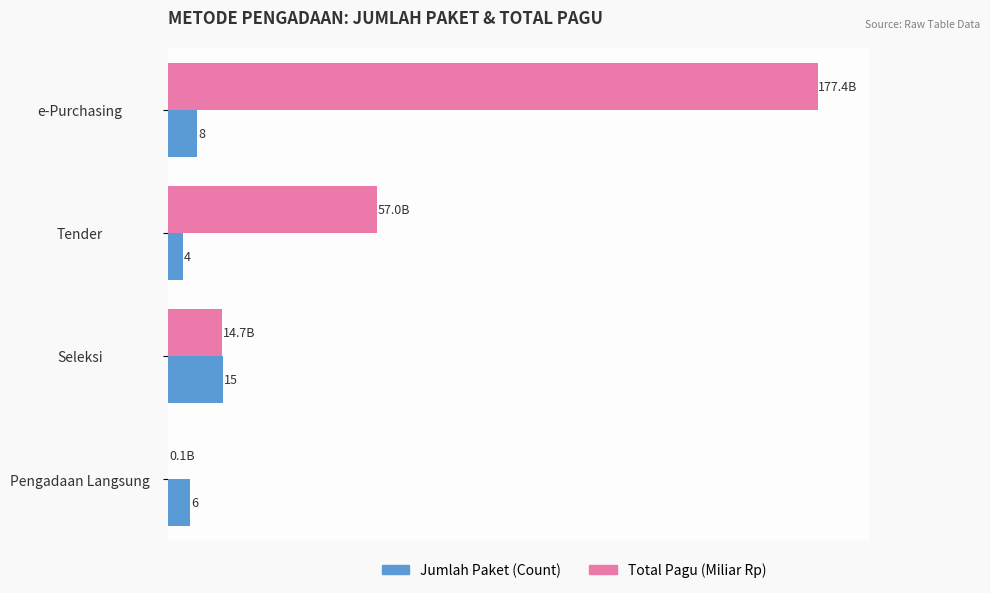

Which series has the largest total across all categories?

Total Pagu (Miliar Rp)